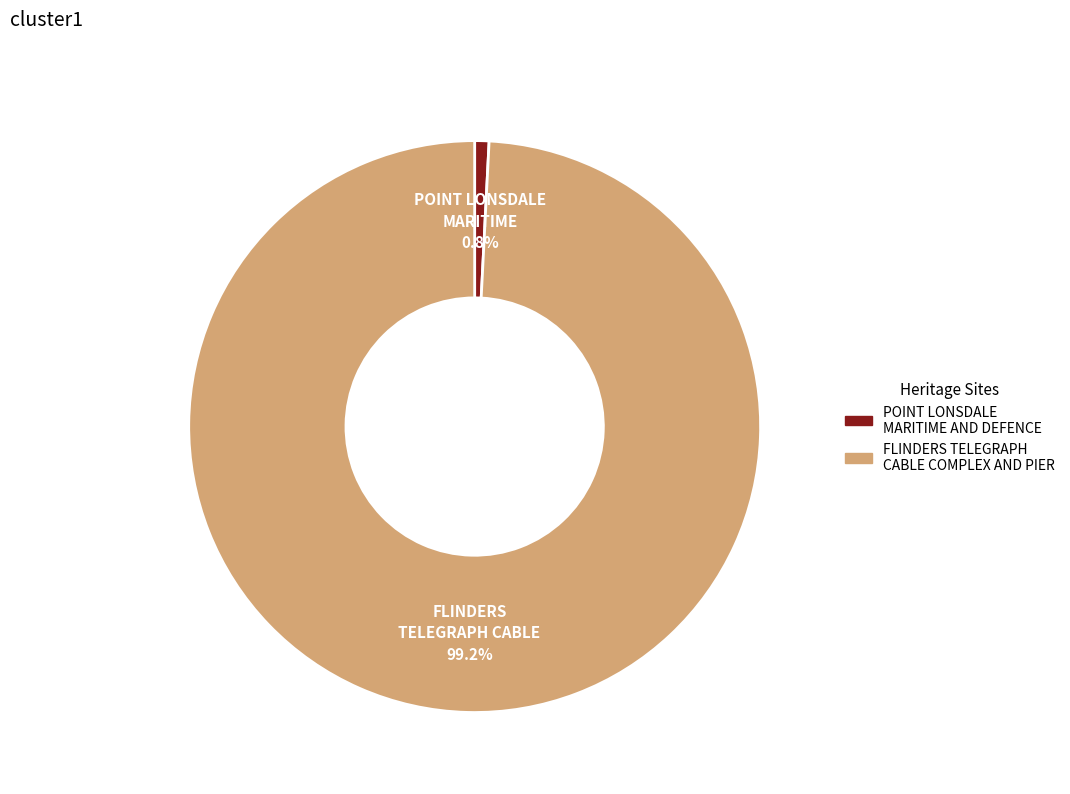

To the nearest percent, what percentage of the pie is POINT LONSDALE MARITIME AND DEFENCE?

1%